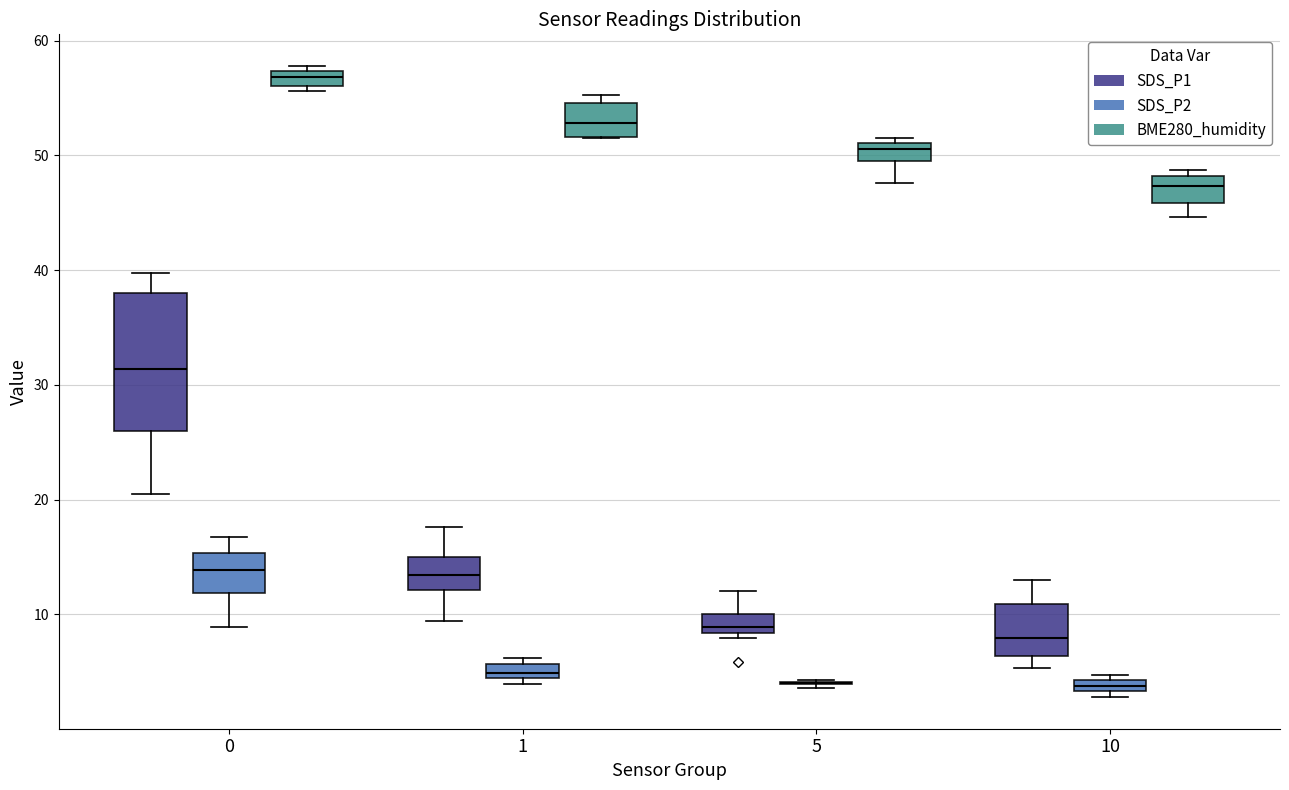

Comparing the boxes themselves (not the whiskers), which one is the tallest?

0 (SDS_P1)